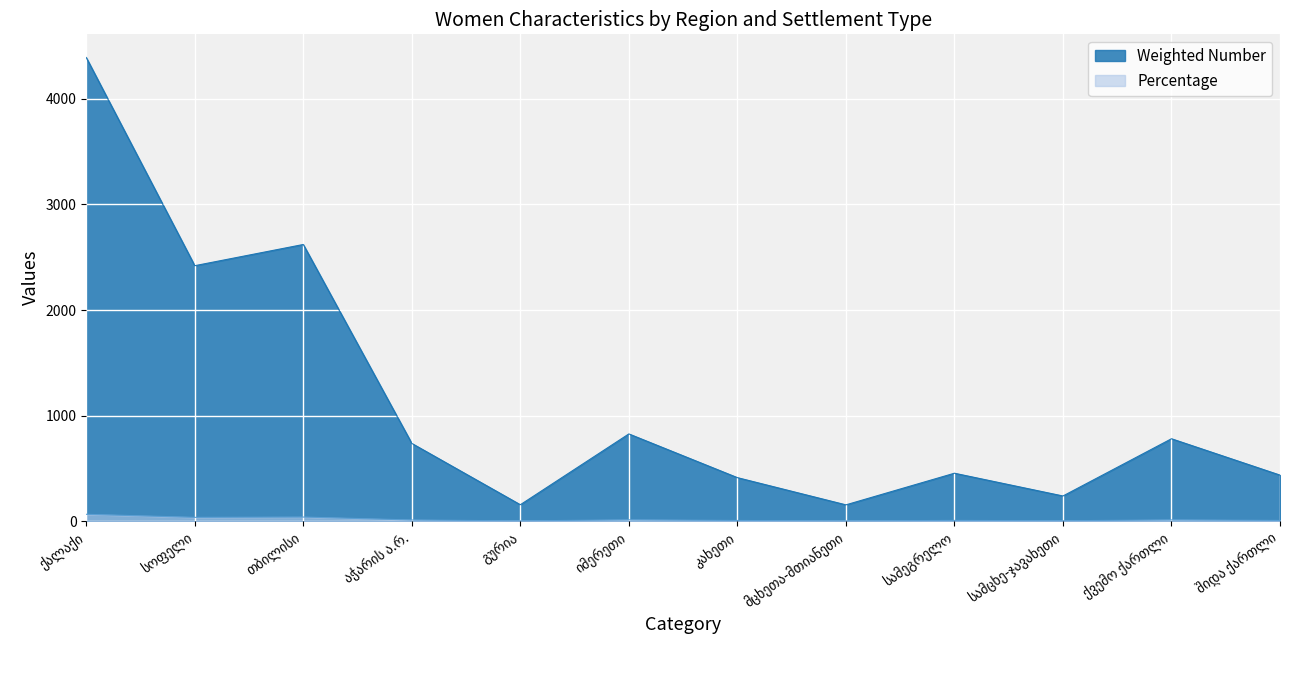

Rank the series by their maximum value, from lowest to highest.

Percentage, Weighted Number